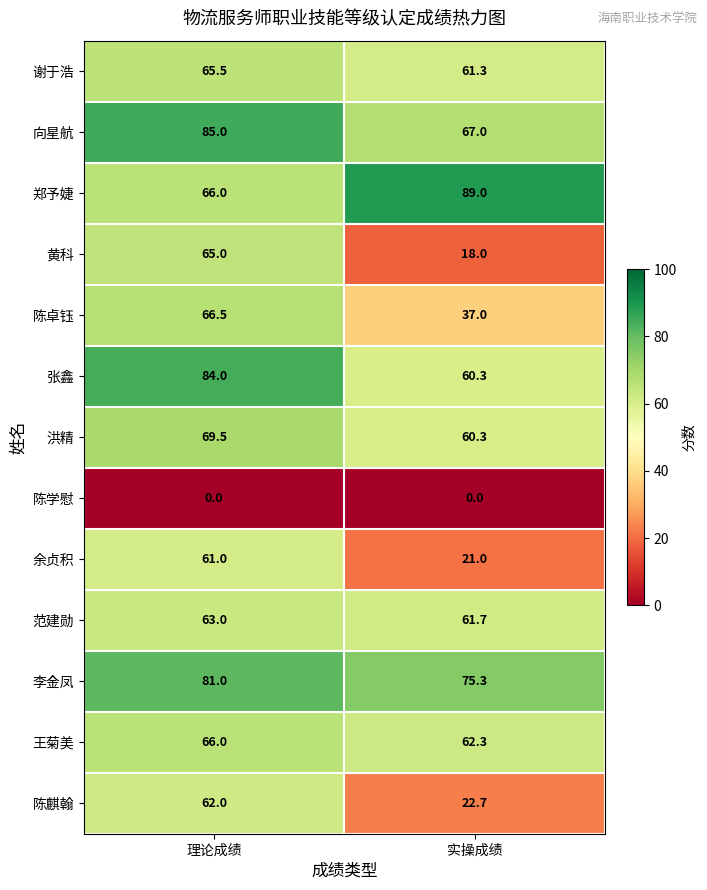

Where does the 谢于浩 series first go above 65?

理论成绩